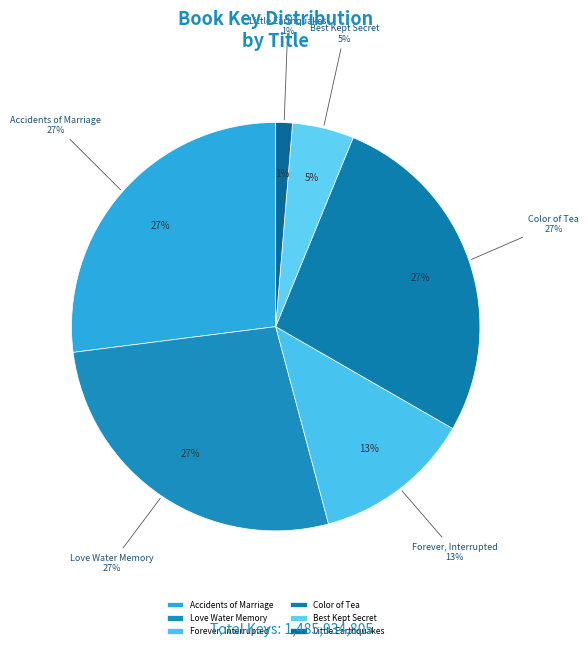

Is there a majority slice in this chart?

No